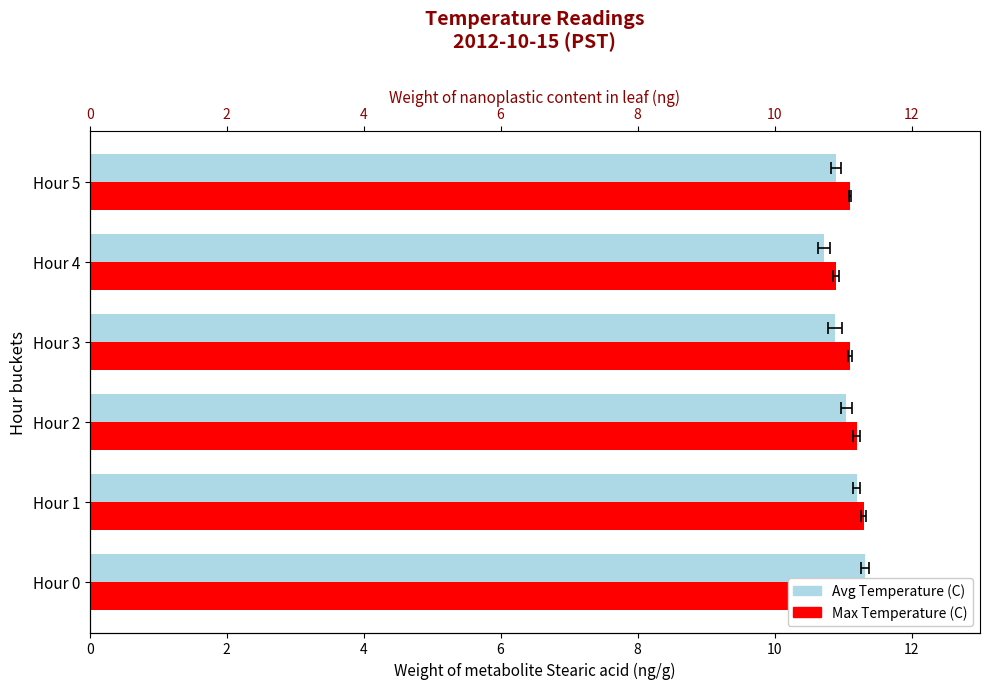

How many categories are shown in the chart?

6